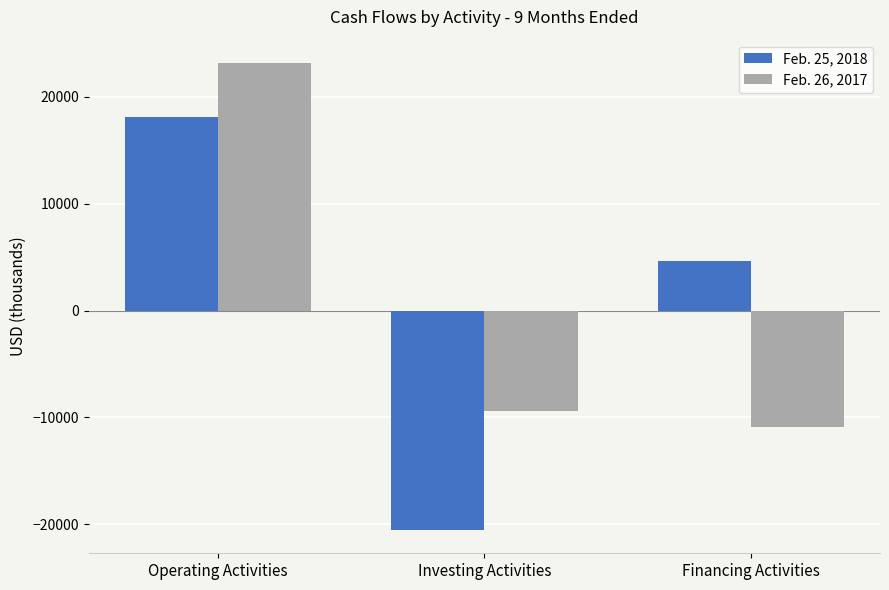

Reading right to left, list all the values displayed in this chart.

Feb. 25, 2018: 4687	-20544	18098
Feb. 26, 2017: -10927	-9414	23181